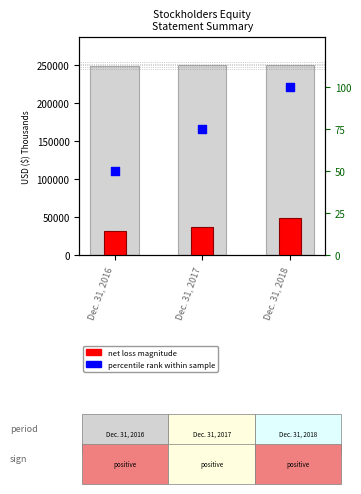

Is the value of Net Loss (abs) at Dec. 31, 2016 greater than the value of Percentile Rank at Dec. 31, 2017?

Yes